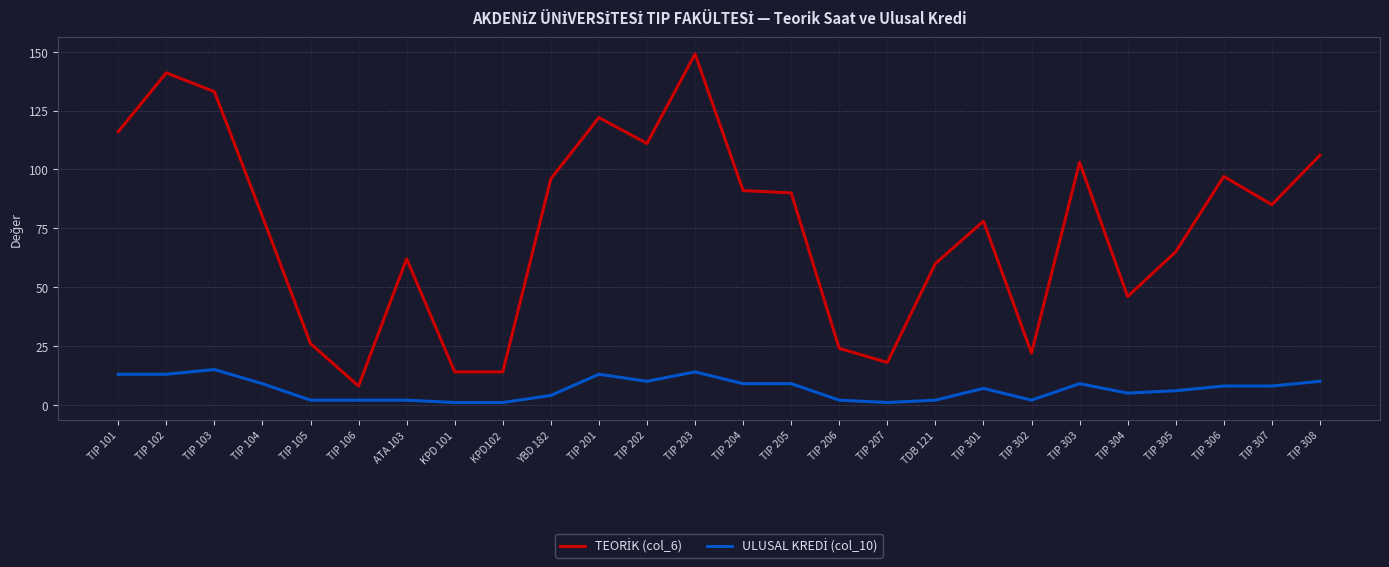

What position from the right is YBD 182?

17